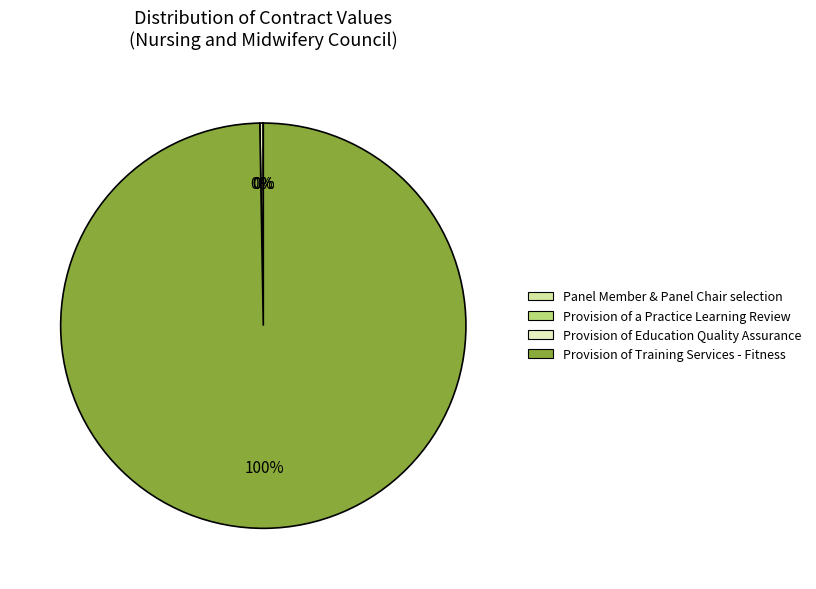

What is the majority slice?

Provision of Training Services - Fitness